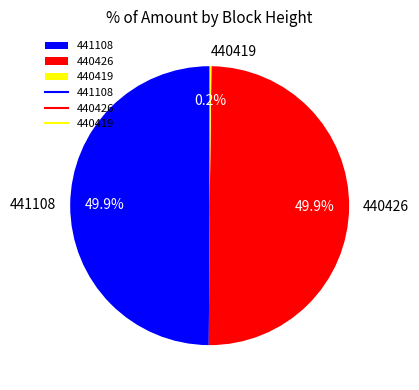

To the nearest percent, what is the difference between the largest and smallest slice percentages?

50%